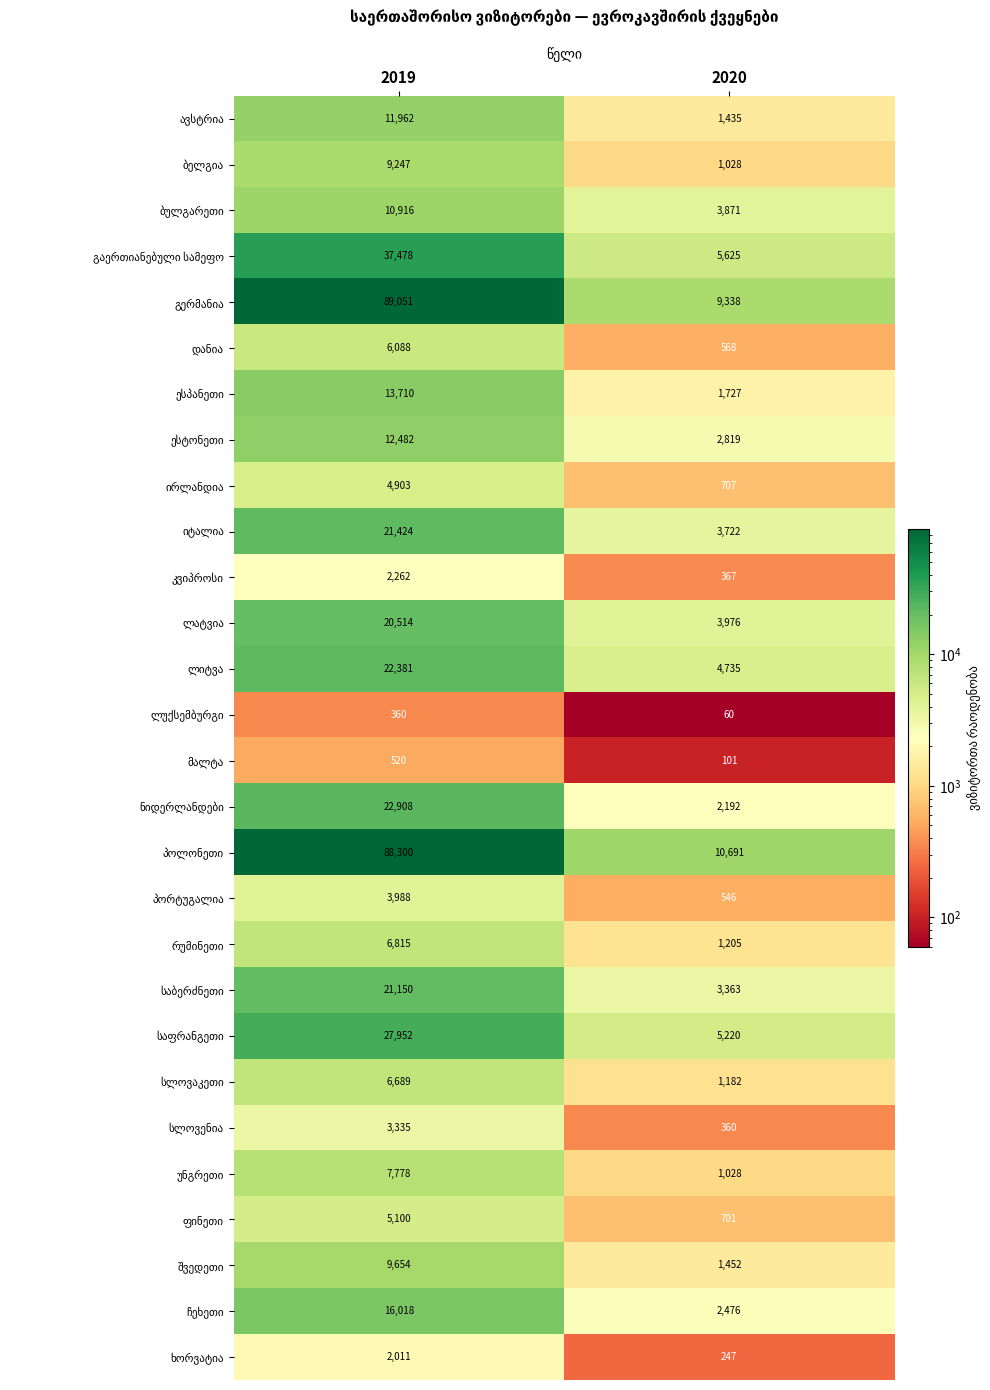

Which category has the highest value across all series?

2019